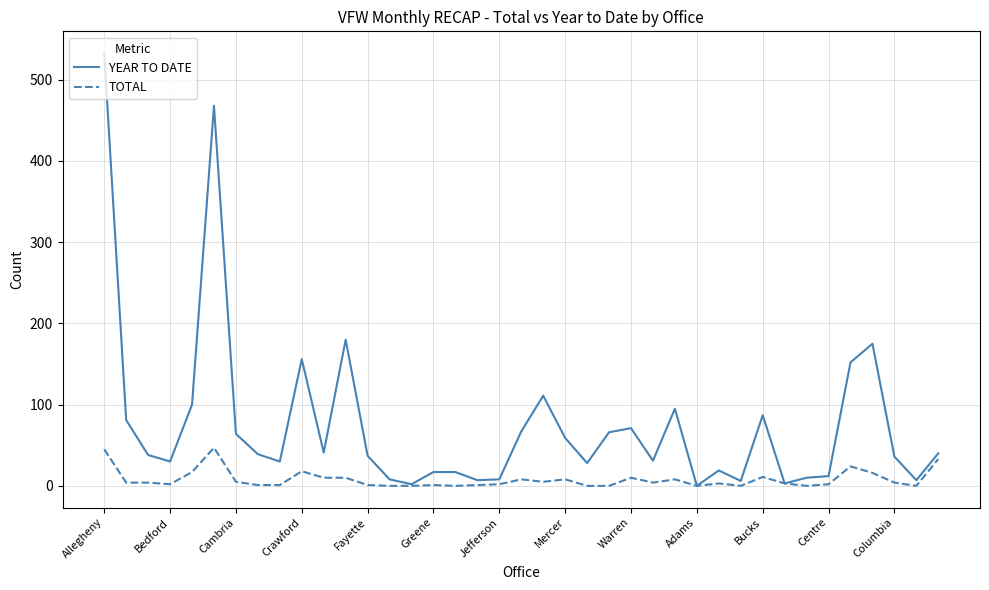

Does the chart have visible grid lines?

Yes